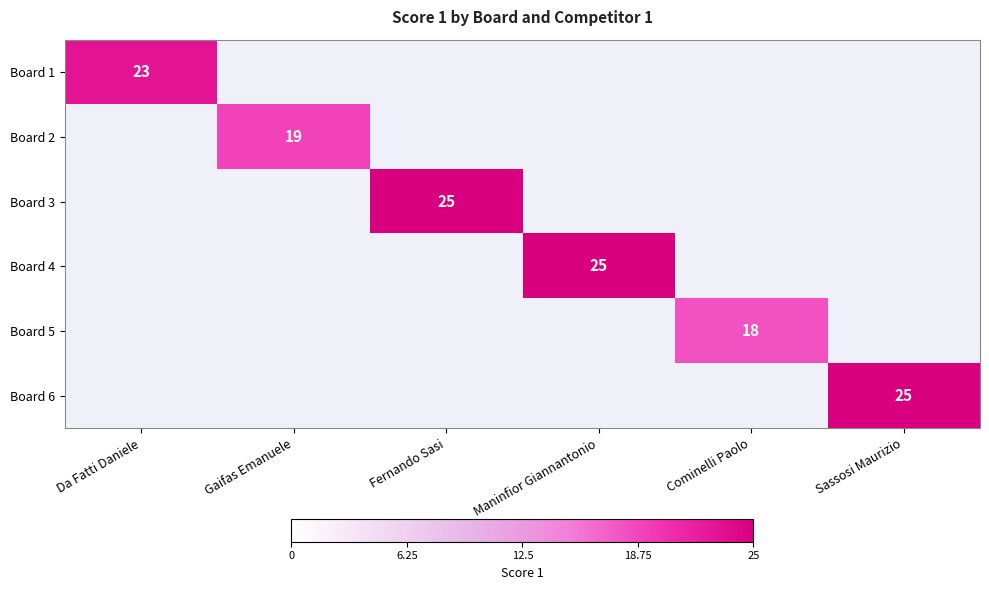

How many series are shown in this chart?

6